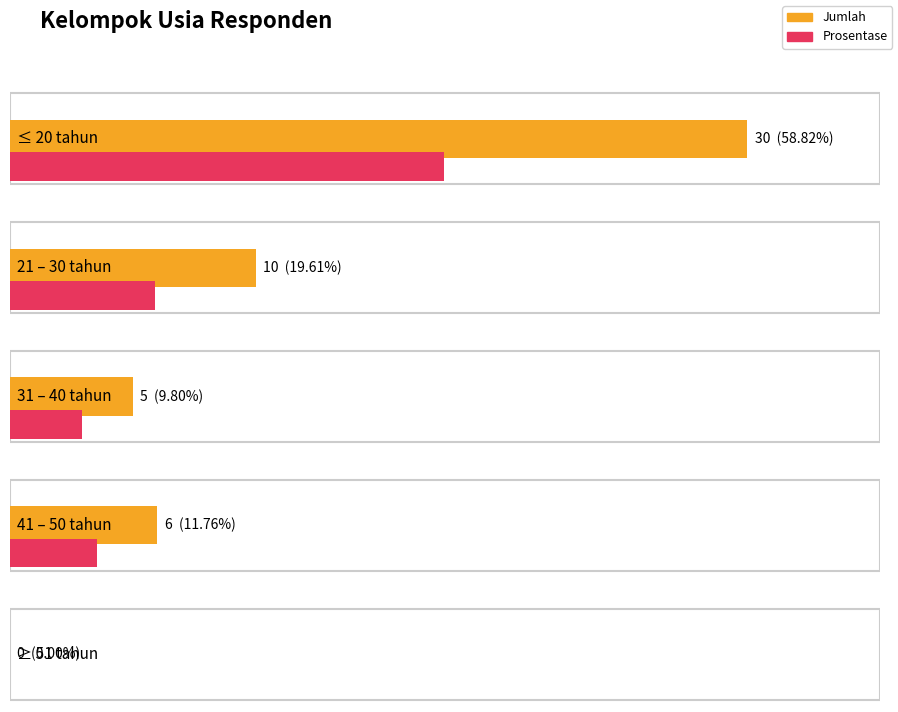

Which category has the highest value across all series?

≤ 20 tahun